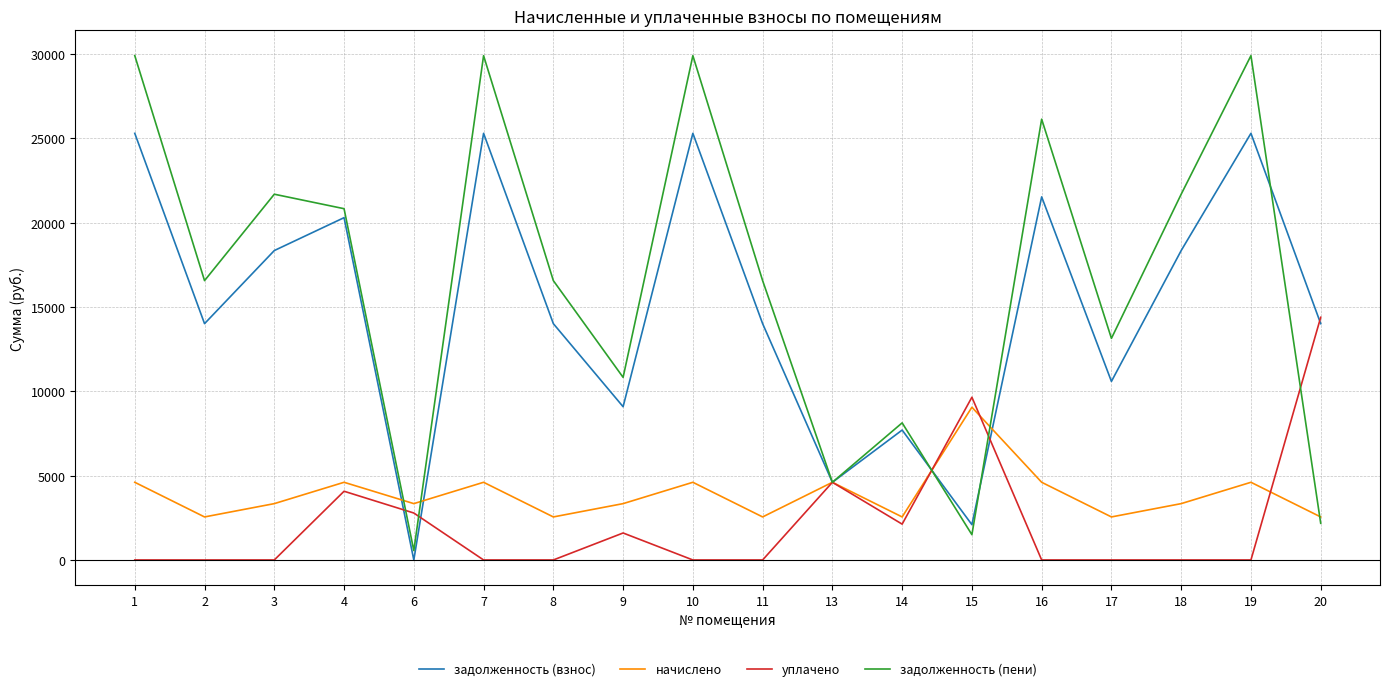

Rank the series at 8 from lowest to highest value.

уплачено, начислено, задолженность (взнос), задолженность (пени)